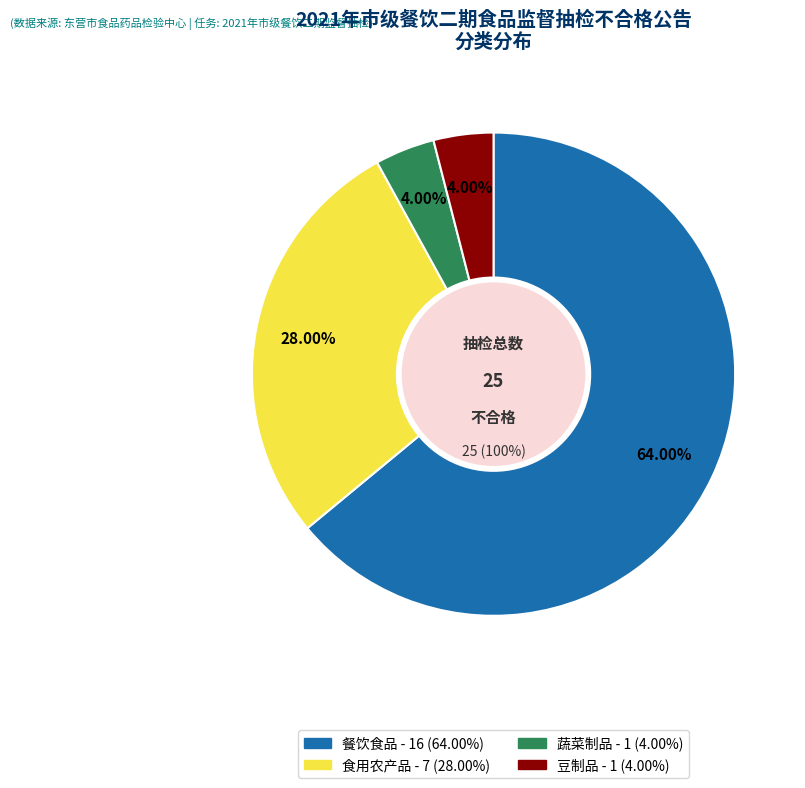

Count the number of slices in the pie.

4